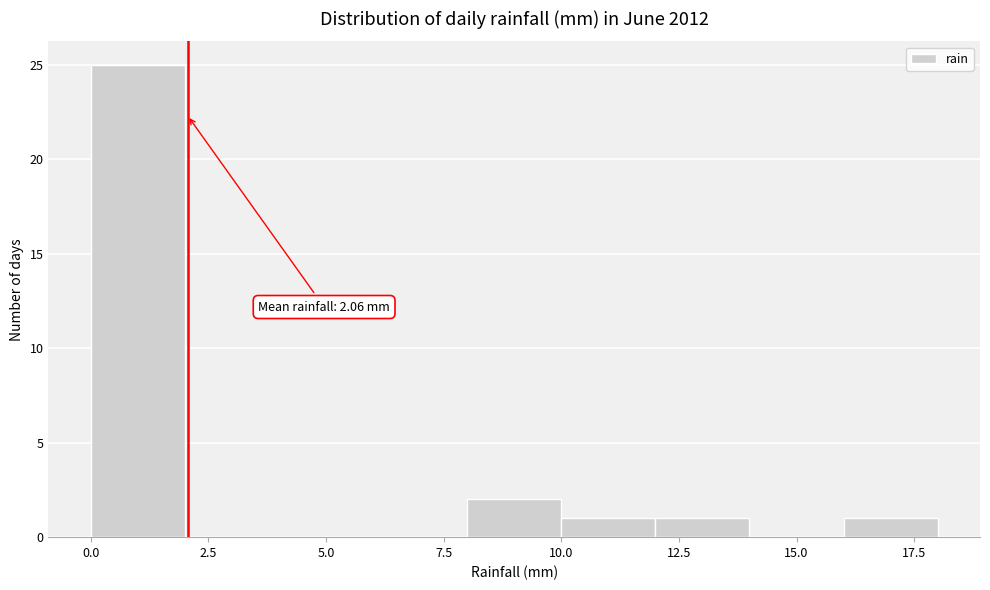

Which range on the x-axis has the tallest bar?

0 to 2